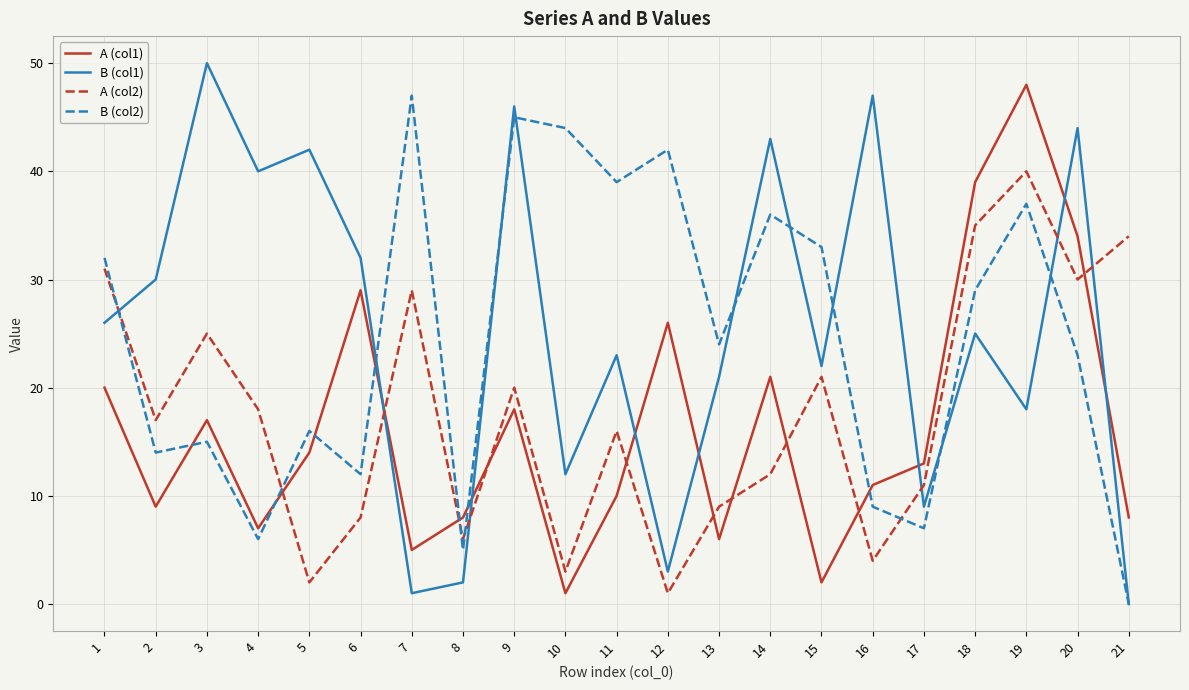

List the labels in order of A (col2) value, largest first.

19, 18, 21, 1, 20, 7, 3, 15, 9, 4, 2, 11, 14, 17, 13, 6, 8, 16, 10, 5, 12